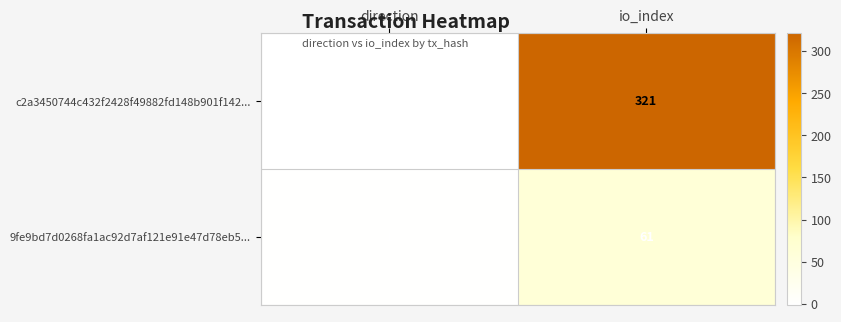

The value of 9fe9bd7d0268fa1ac92d7af121e91e47d78eb5... at direction is 1. True or false?

True